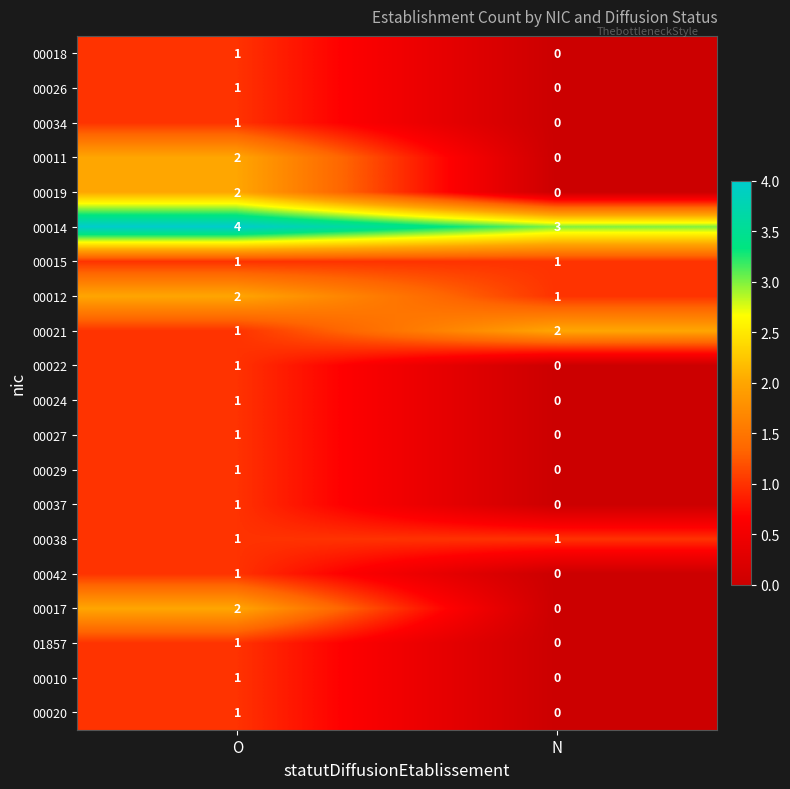

How many series are shown in this chart?

20